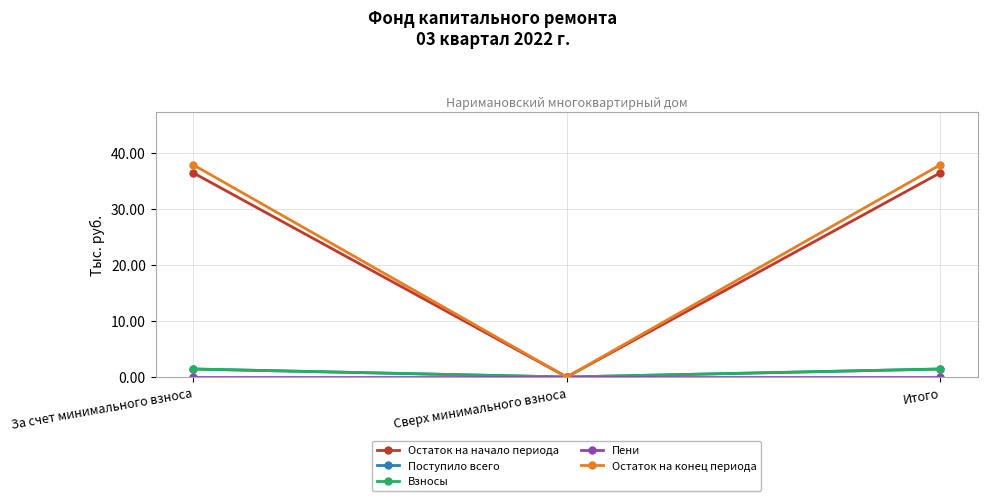

What position from the right is Сверх минимального взноса?

2